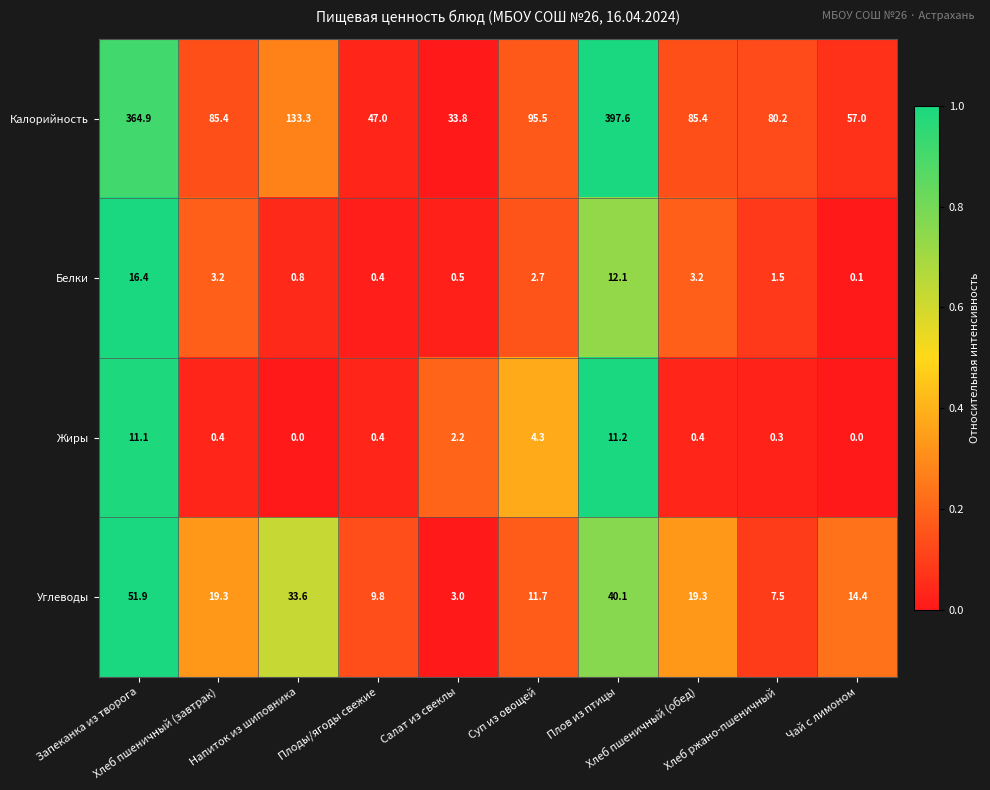

Which series has the largest total across all categories?

Калорийность